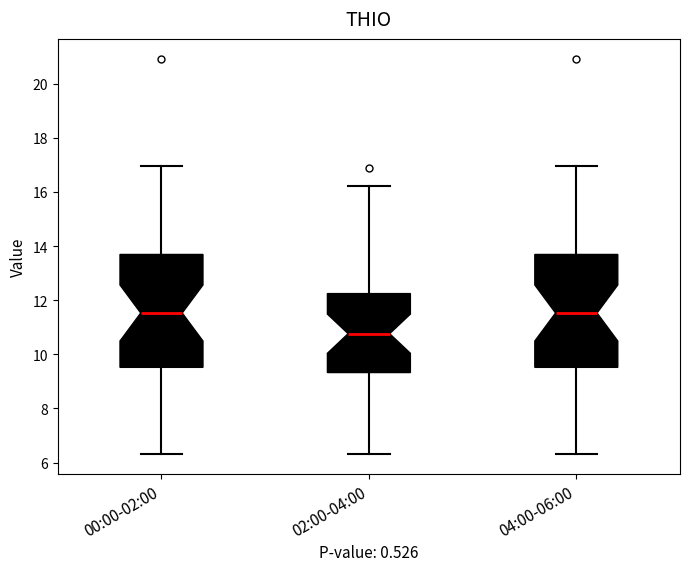

Reading left to right, transcribe this box plot: for each box, give where its median line is, the range the box spans, and where its two whiskers end, as read against the y-axis. The values are not printed on the chart, so give them approximately, as read against the axis.

00:00-02:00: median 11.6, box 9.6 to 13.6, whiskers 6.4 to 17.0
02:00-04:00: median 10.8, box 9.4 to 12.2, whiskers 6.4 to 16.2
04:00-06:00: median 11.6, box 9.6 to 13.6, whiskers 6.4 to 17.0